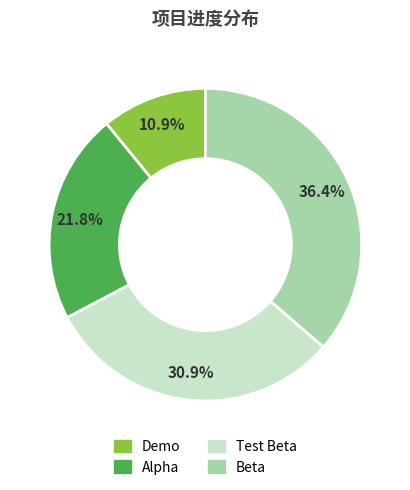

Does Demo represent more than half of the total?

No